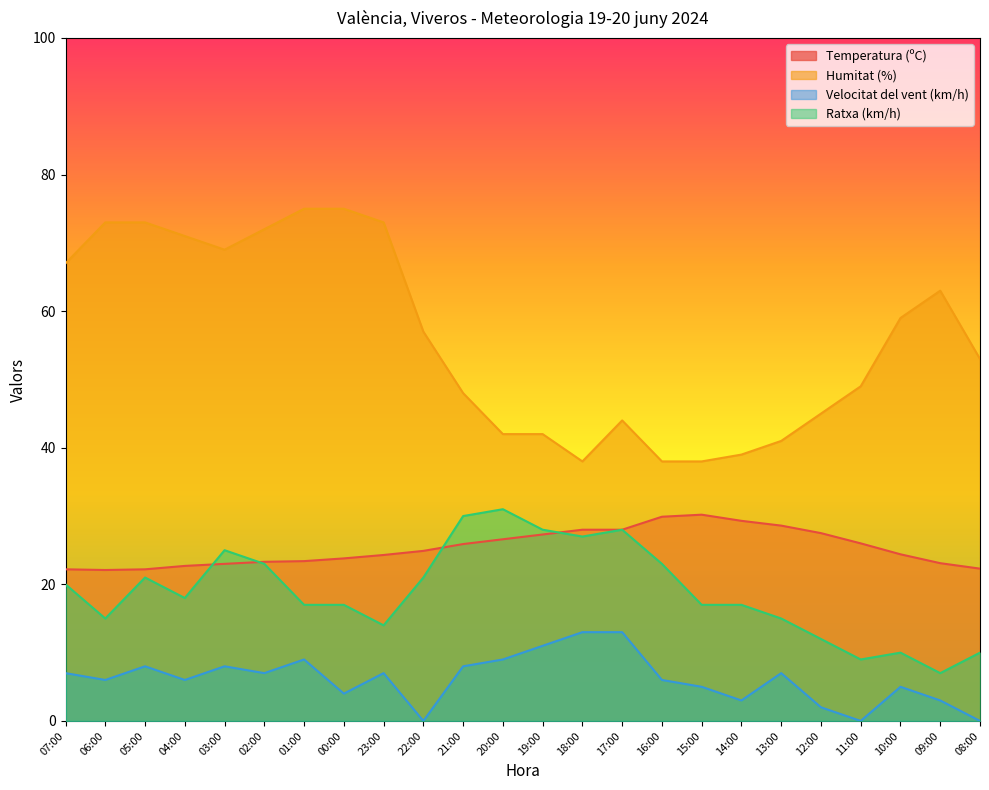

Which series has the widest spread of values?

Humitat (%)